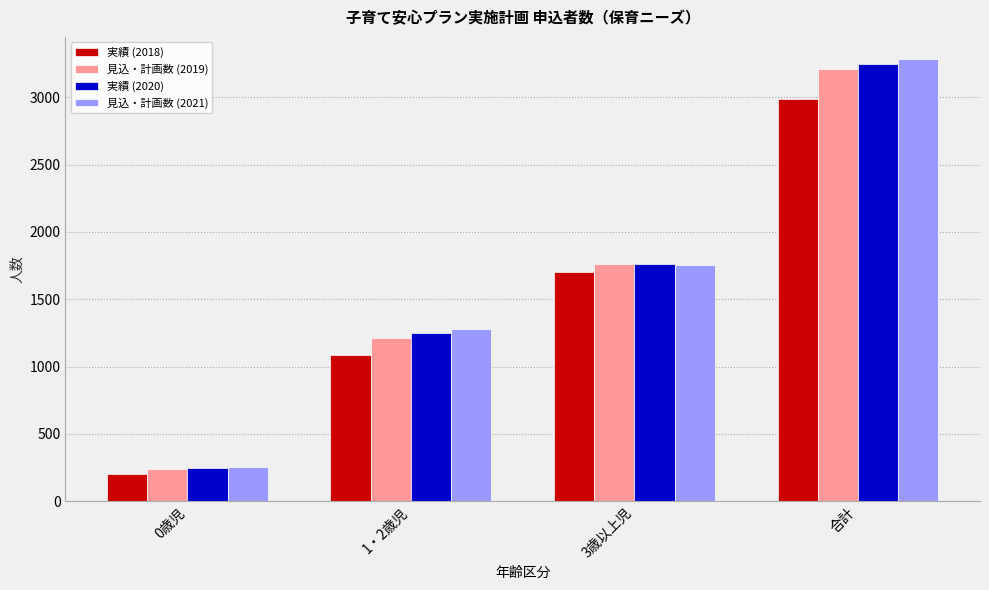

At which category does the chart reach its peak across all series?

合計